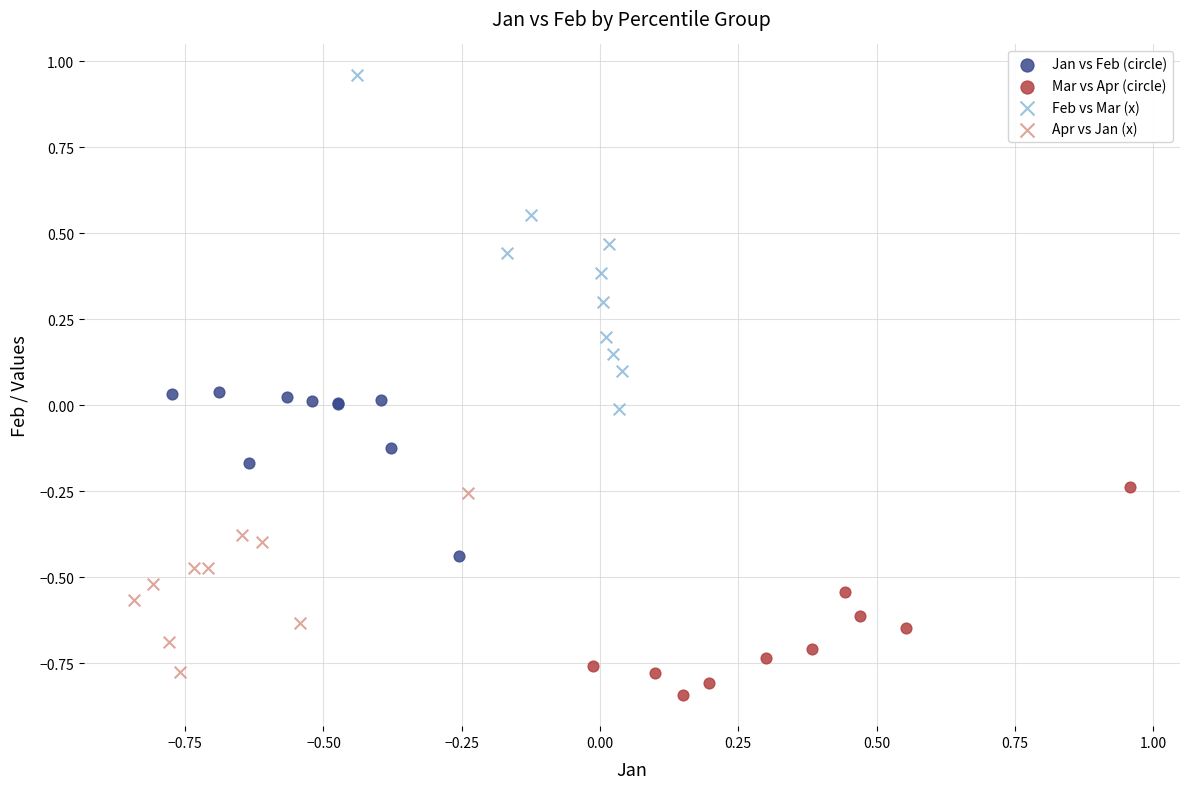

Which series contains the lowest Y value?

Mar vs Apr (circle)